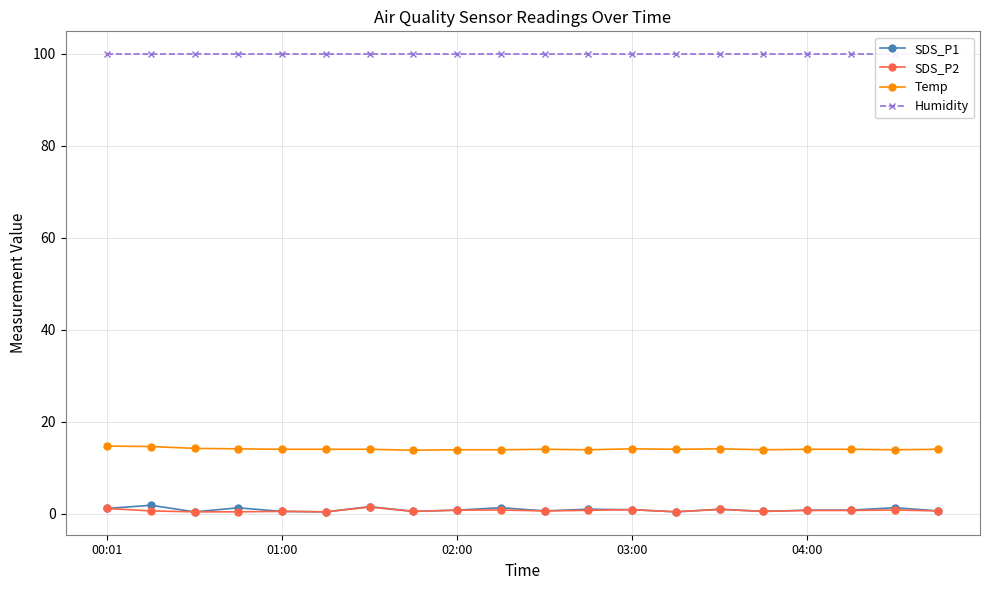

True or false: SDS_P2 and Temp intersect in this chart.

False